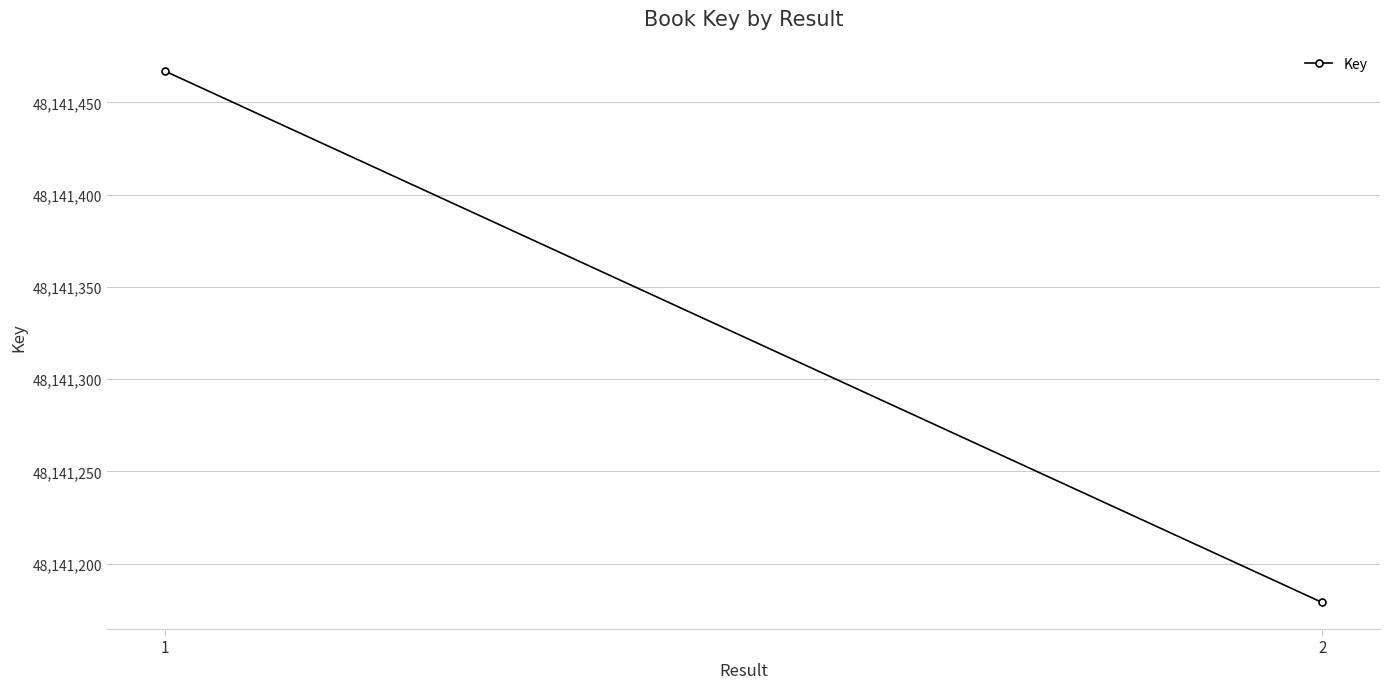

Which has a higher value, 1 or 2?

1